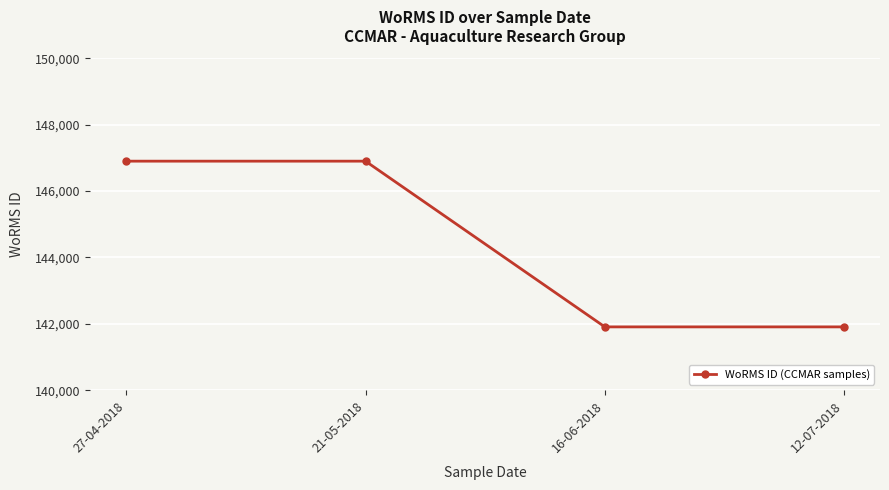

What is the minimum value shown in the chart?

141907